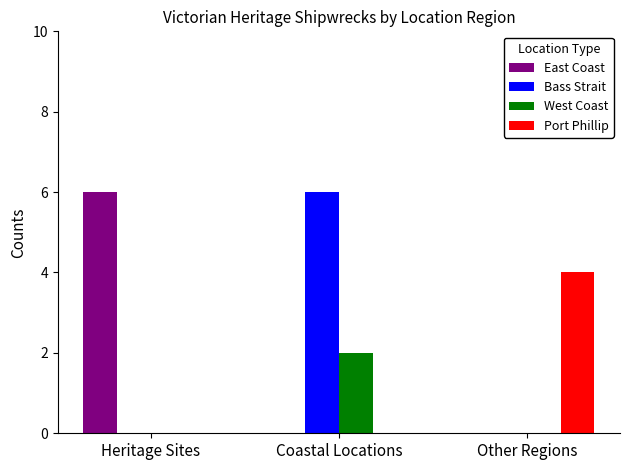

What is the total value across all series at Coastal Locations?

8